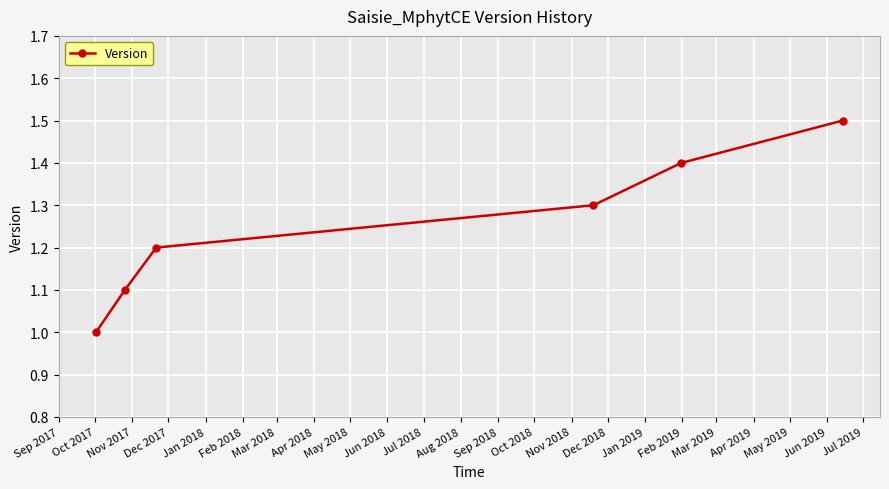

What is the difference between the maximum and second lowest values?

0.4